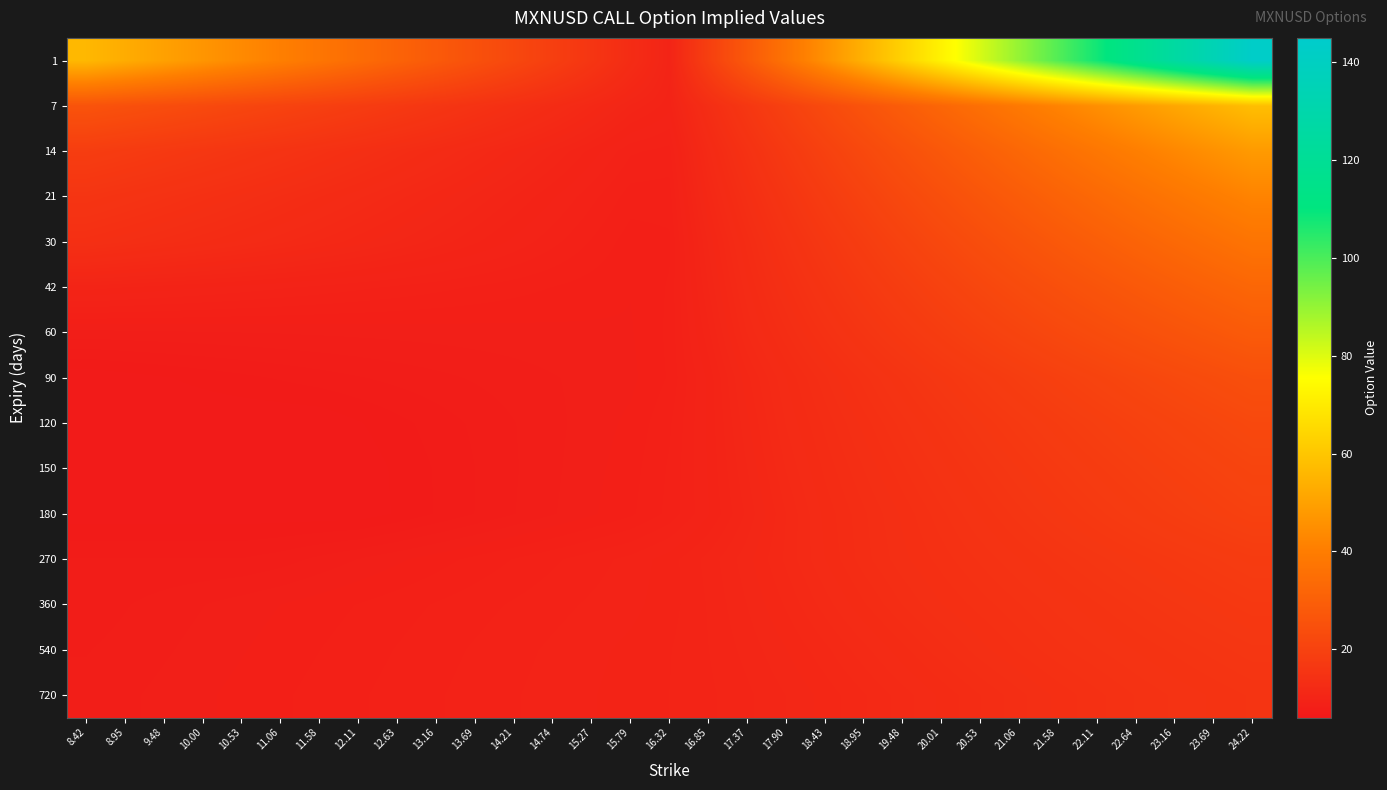

What is the greatest value displayed?

143.4